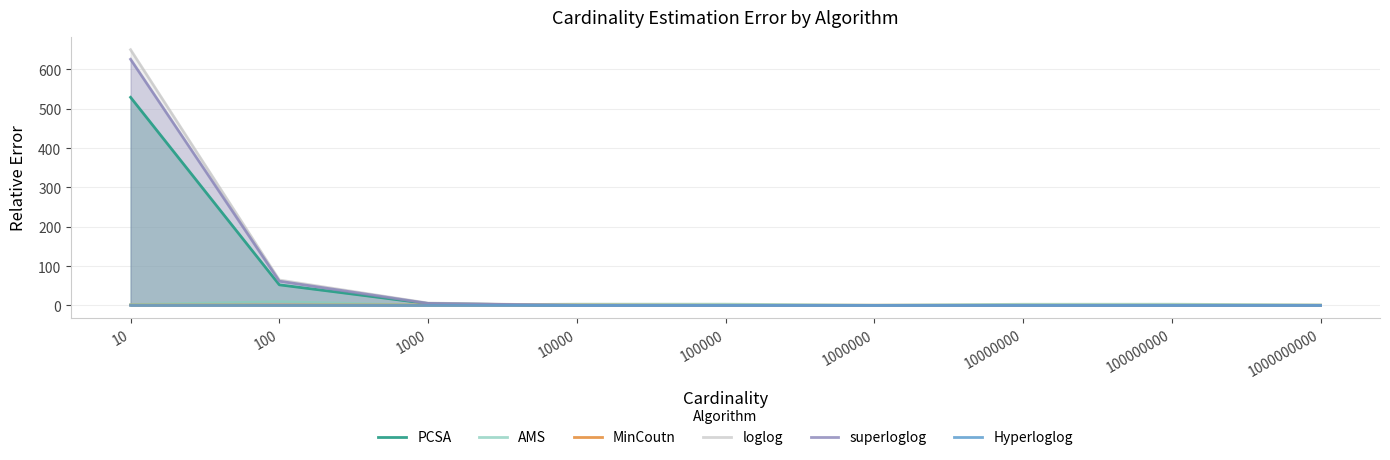

Reading right to left, list all the values displayed in this chart.

PCSA: 1000000000=0.0	100000000=0.0	10000000=0.0	1000000=0.0	100000=0.0	10000=0.2	1000=4.8	100=52.4	10=528.9
AMS: 1000000000=1.3	100000000=3.1	10000000=3.0	1000000=0.6	100000=3.2	10000=3.3	1000=0.7	100=9.4	10=2.3
MinCoutn: 1000000000=0.5	100000000=0.5	10000000=0.5	1000000=0.5	100000=0.5	10000=1.0	1000=1.0	100=1.0	10=0.8
loglog: 1000000000=0.1	100000000=0.2	10000000=0.0	1000000=0.0	100000=0.0	10000=0.3	1000=6.1	100=64.6	10=649.9
superloglog: 1000000000=0.0	100000000=0.0	10000000=0.0	1000000=0.0	100000=0.0	10000=0.1	1000=5.3	100=61.7	10=625.6
Hyperloglog: 1000000000=0.0	100000000=0.0	10000000=0.0	1000000=0.0	100000=0.0	10000=0.0	1000=0.0	100=0.0	10=0.0